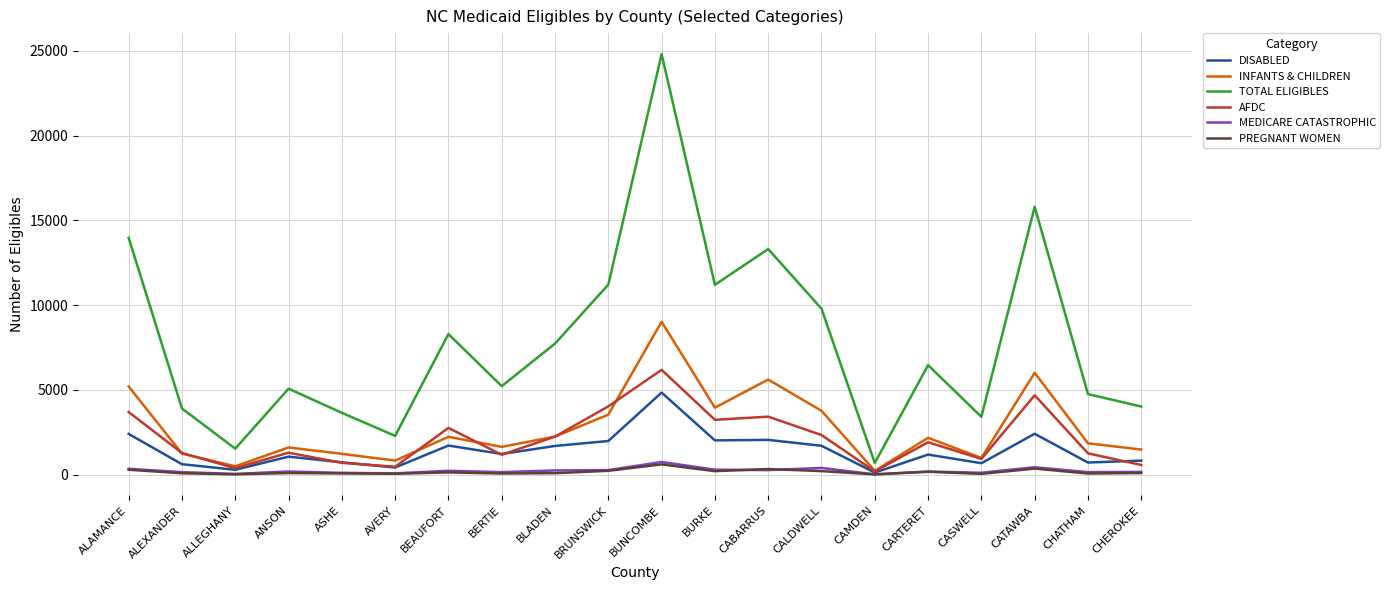

At which label is TOTAL ELIGIBLES closest to 12752?

CABARRUS